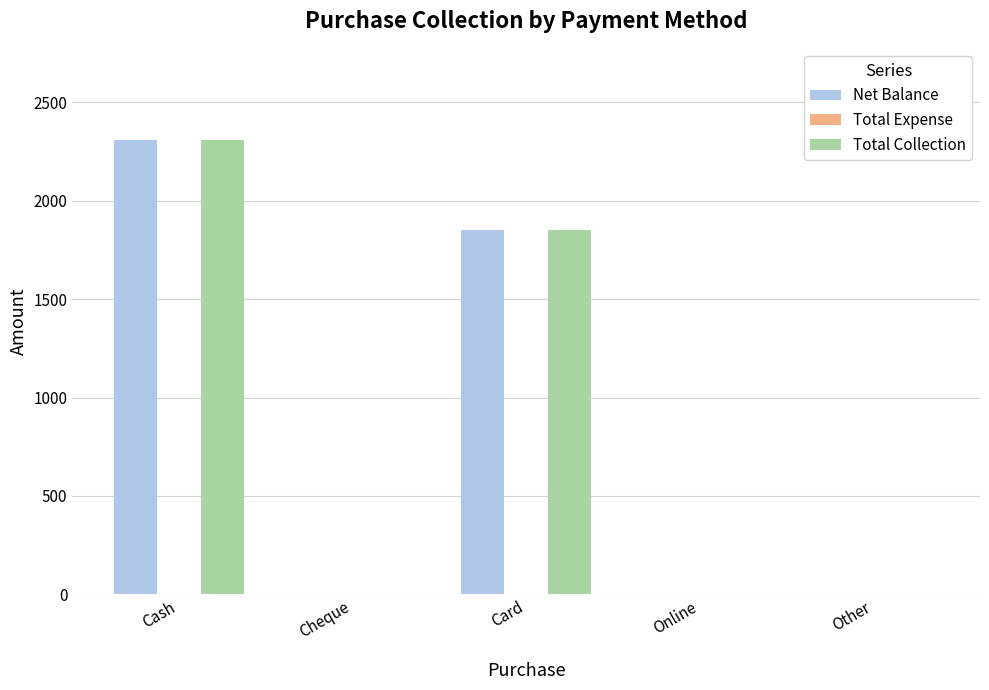

Are the bars horizontal?

No